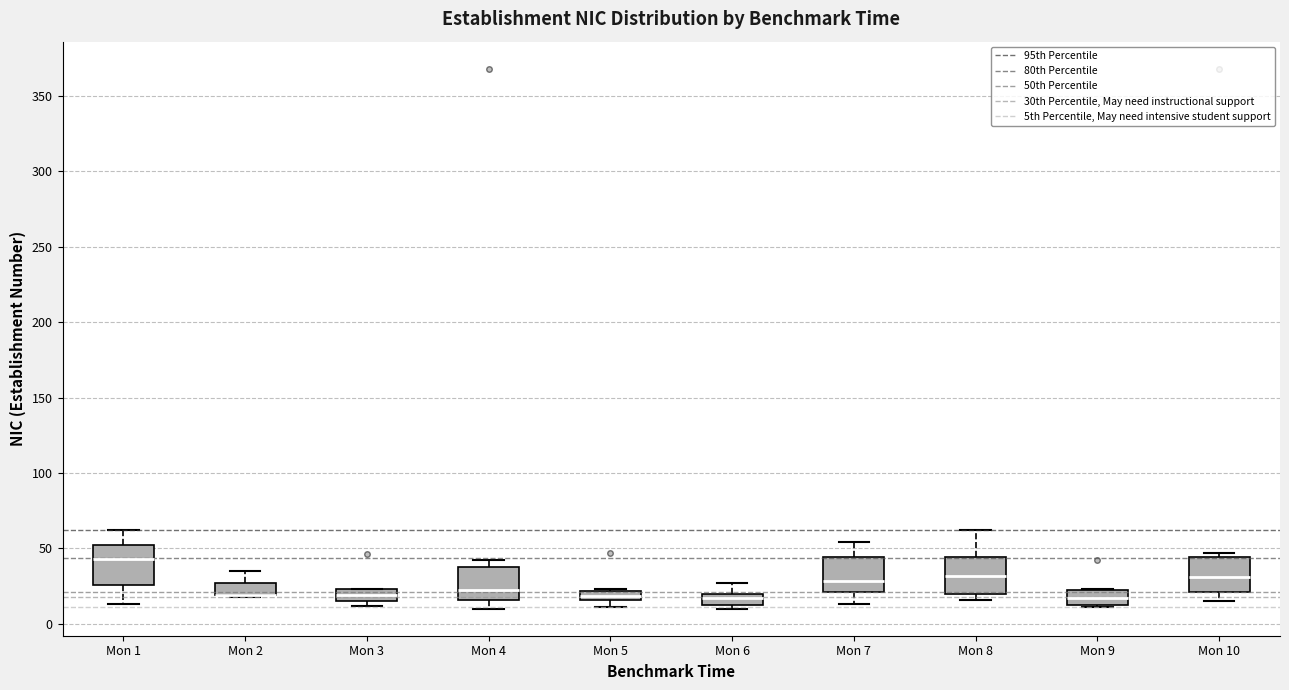

Where does the upper whisker of the box for Mon 8 end on the y-axis? The values are not printed on the chart, so give them approximately, as read against the axis.

60